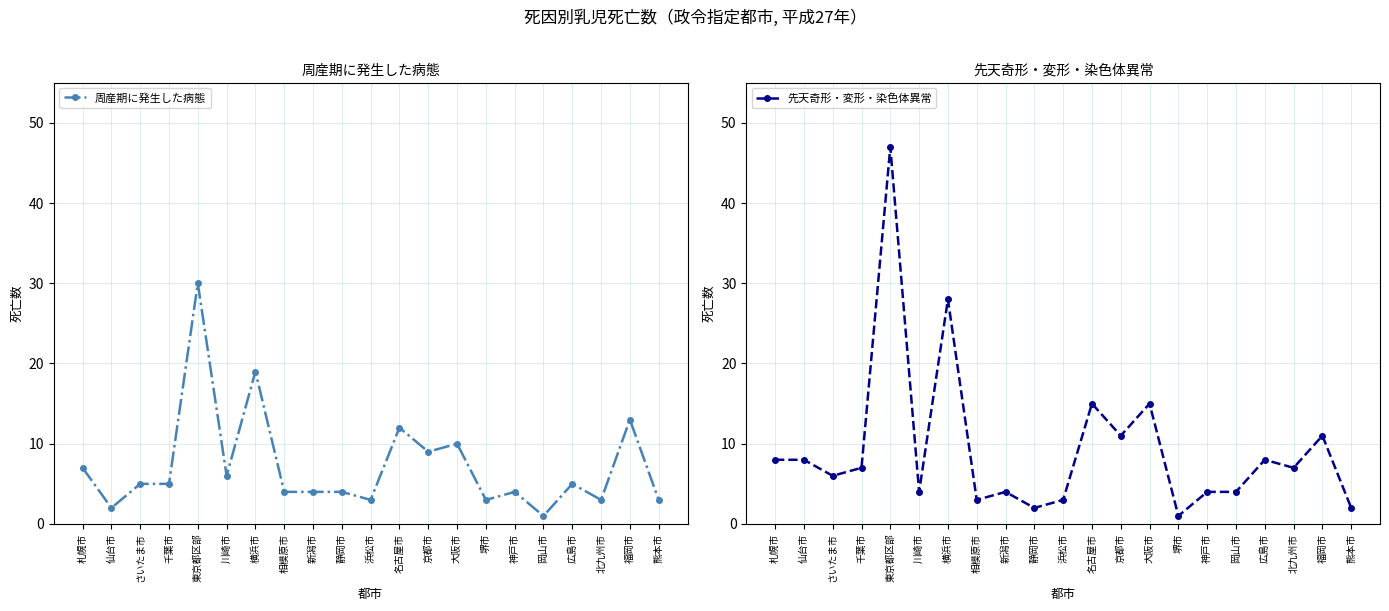

True or false: 周産期に発生した病態 and 先天奇形・変形・染色体異常 intersect in this chart.

True